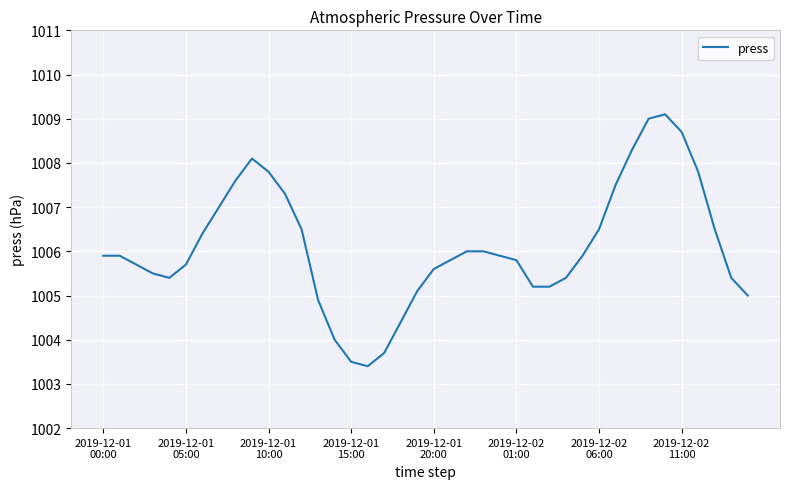

What is the minimum value shown in the chart?

1003.4